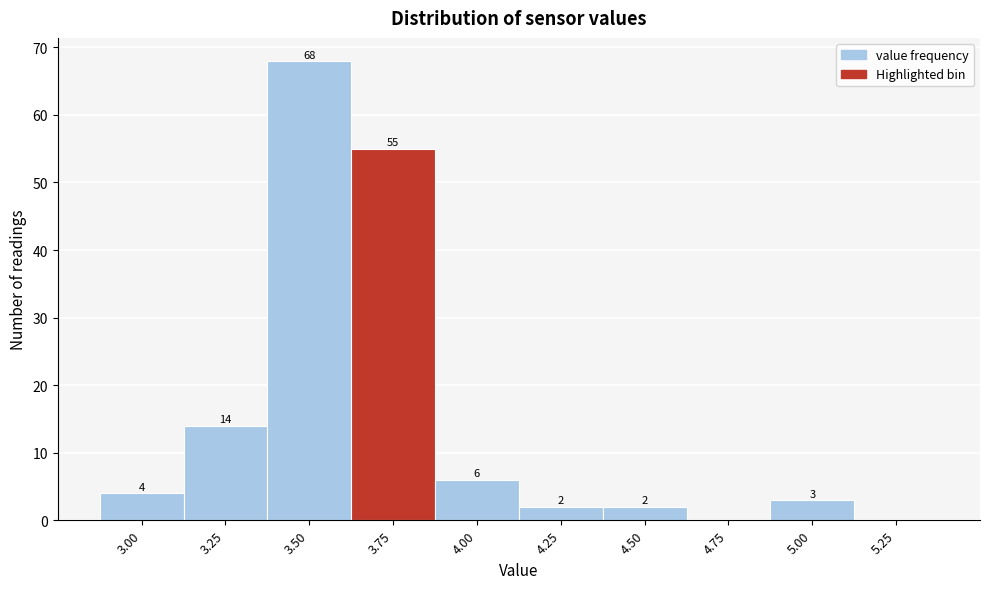

Reading left to right, transcribe all the data shown in this chart.

3.00=4	3.25=14	3.50=68	3.75=55	4.00=6	4.25=2	4.50=2	4.75=0	5.00=3	5.25=0